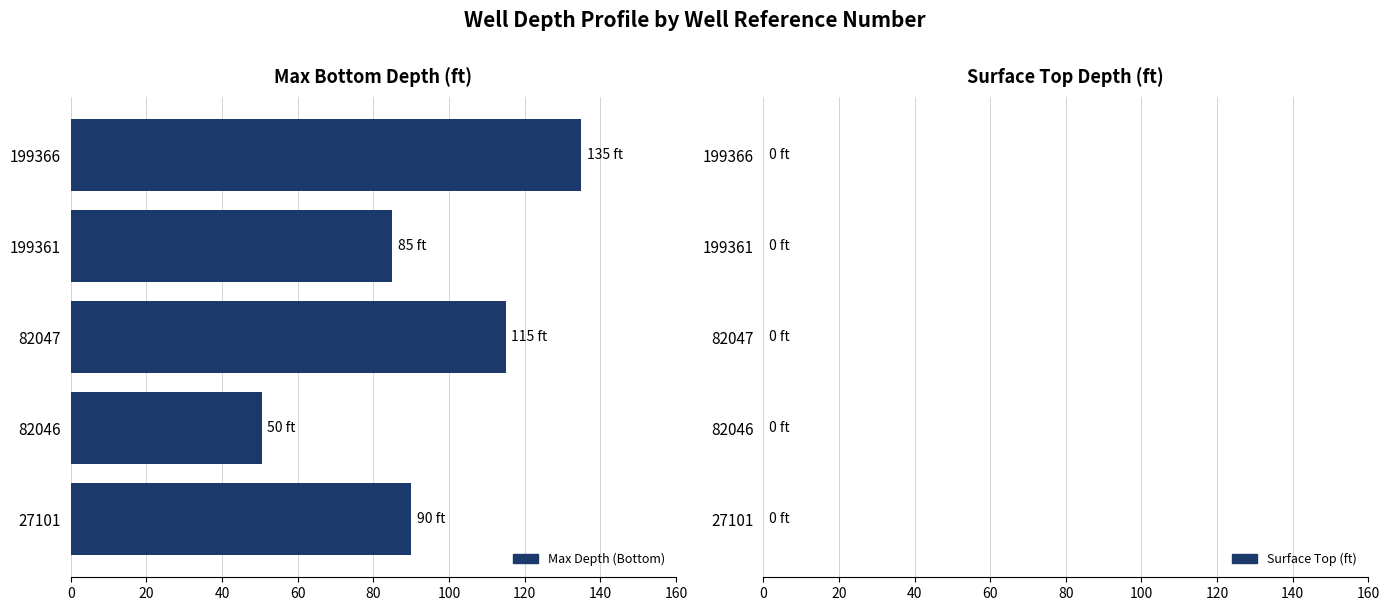

Read the value at 199361.

85.0